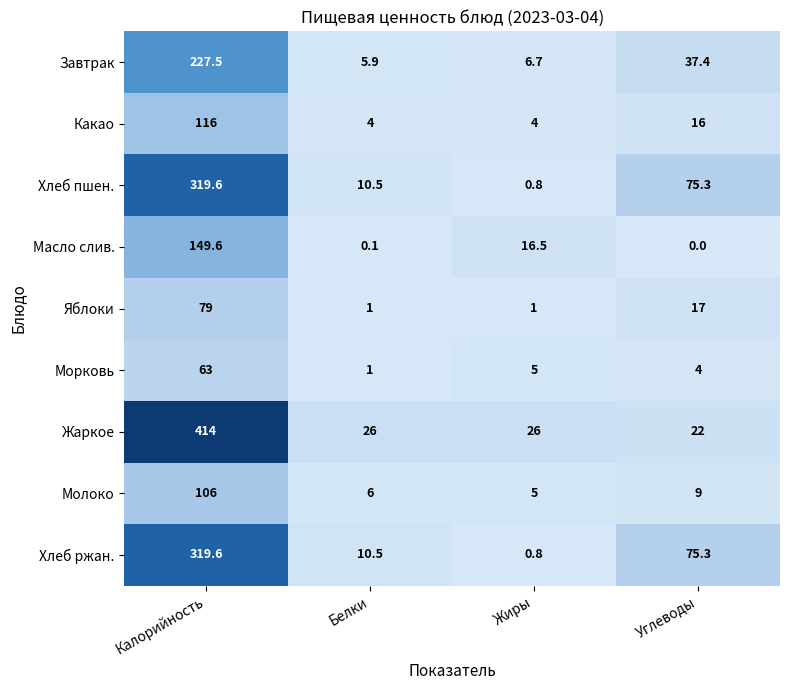

What is the highest value of the Какао series?

116.0